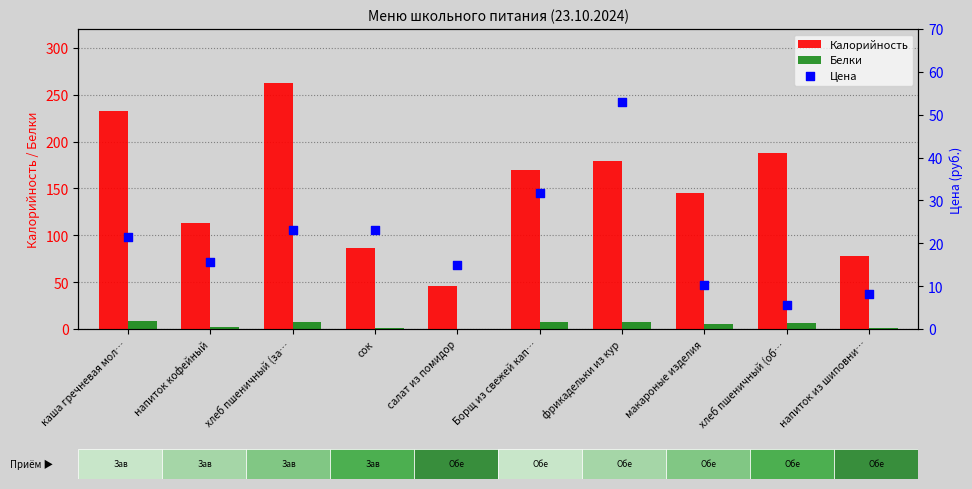

Which series contains the lowest Y value?

Белки